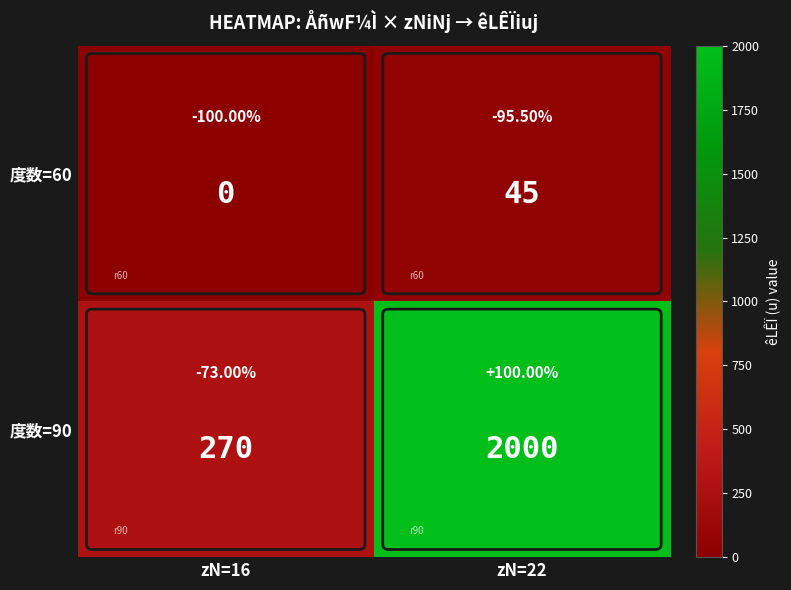

Count the number of data series in this chart.

2